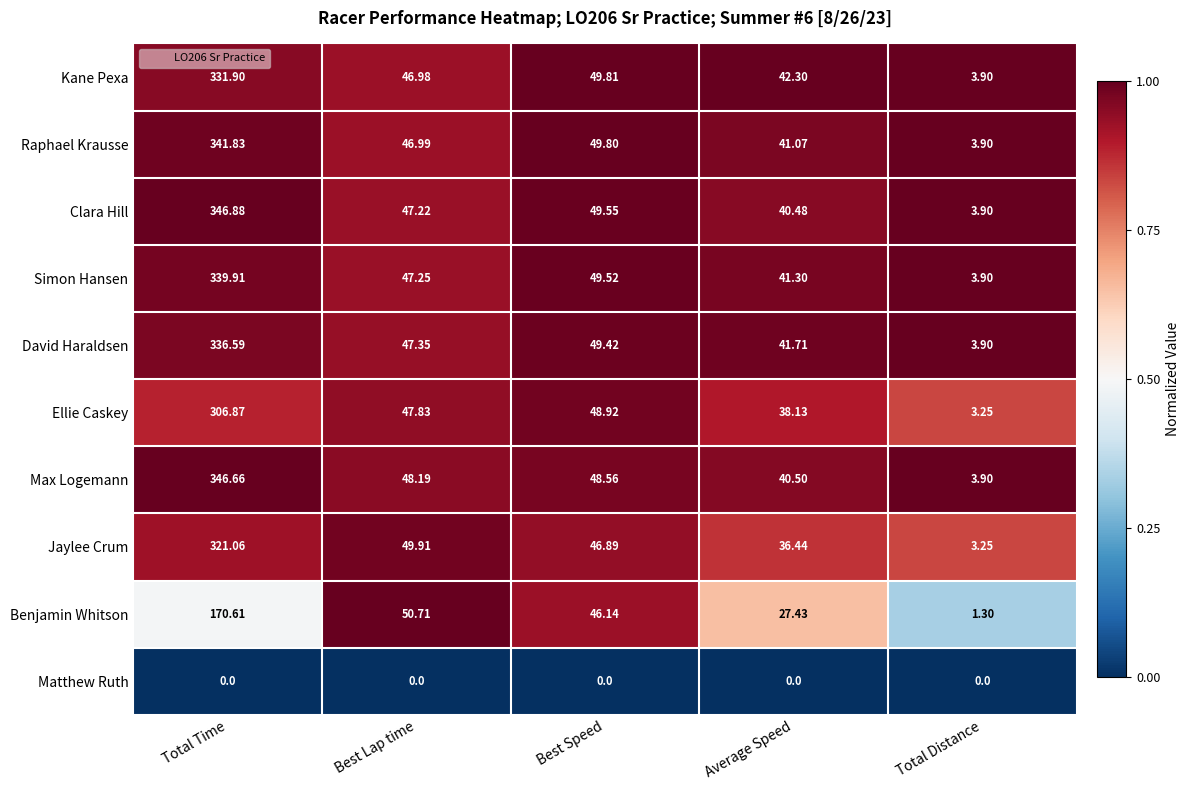

Is the value of Kane Pexa at Average Speed greater than the value of Ellie Caskey at Total Distance?

Yes